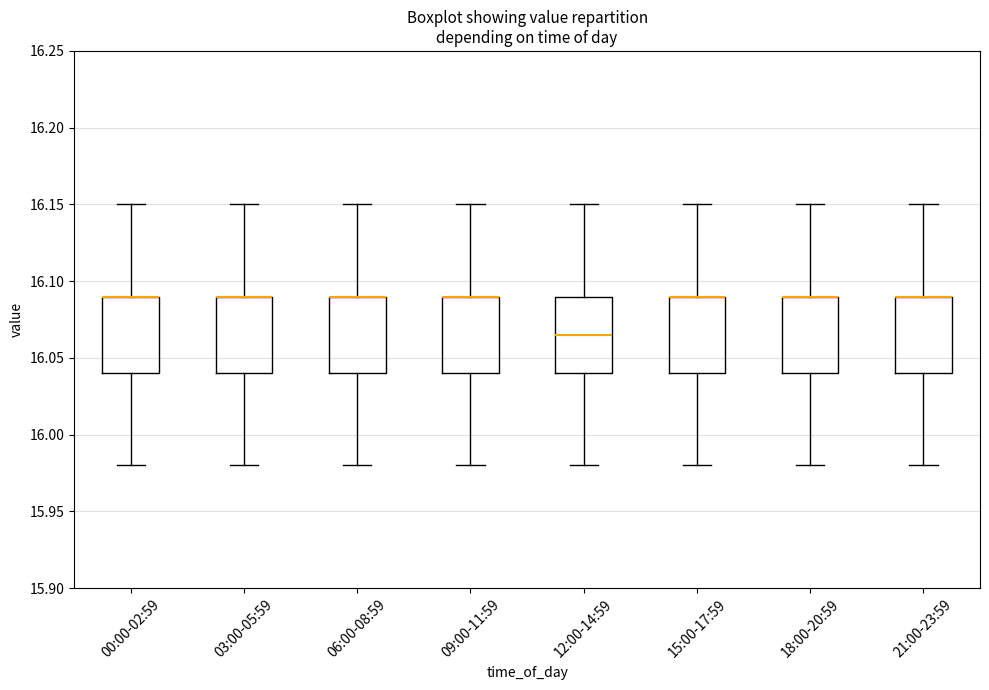

Where does the lower whisker of the box for 06:00-08:59 end on the y-axis? The values are not printed on the chart, so give them approximately, as read against the axis.

15.980